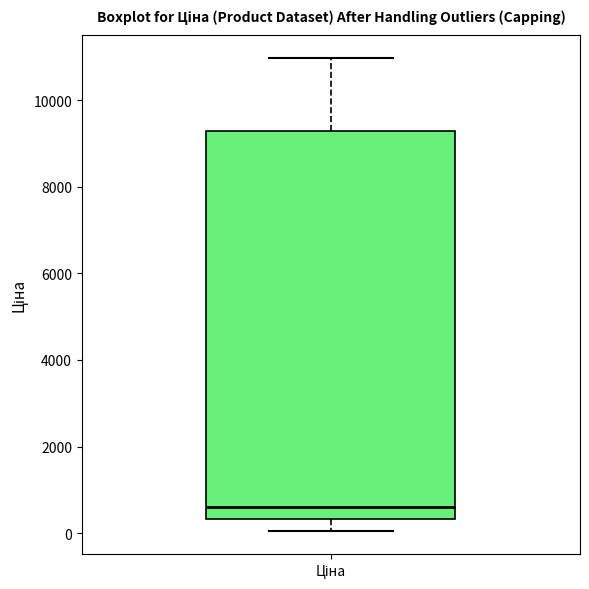

Where is the lower edge of the box for Ціна on the y-axis? The values are not printed on the chart, so give them approximately, as read against the axis.

400